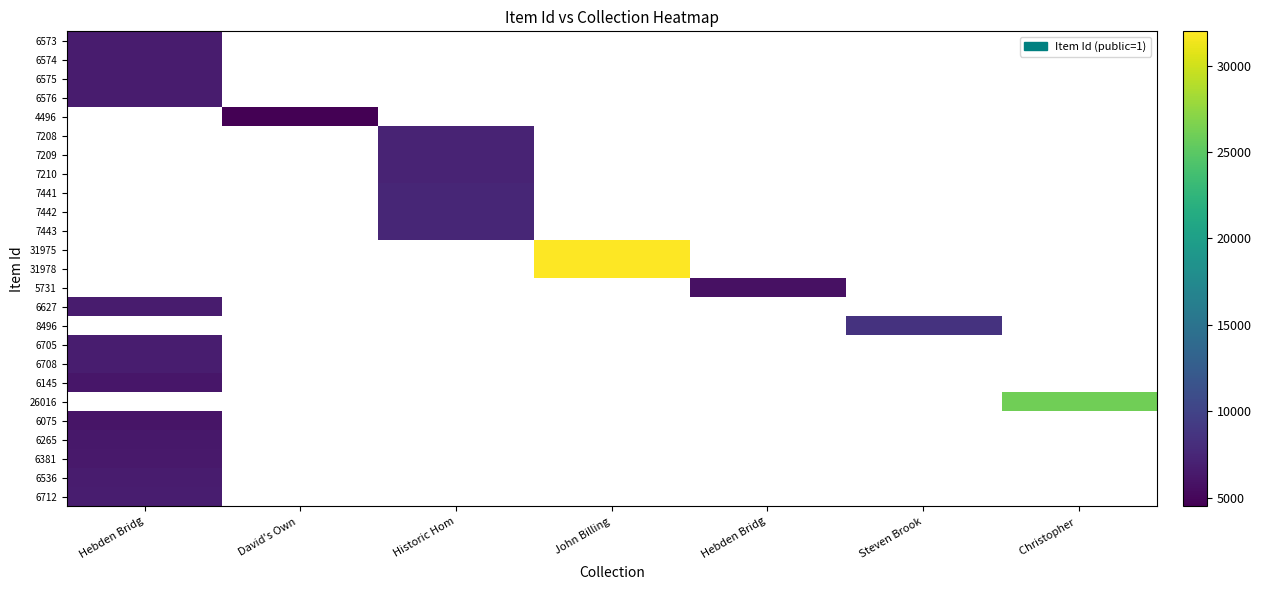

List the labels in order of 6575 value, largest first.

Hebden Bridg, David's Own, Historic Hom, John Billing, Hebden Bridg, Steven Brook, Christopher